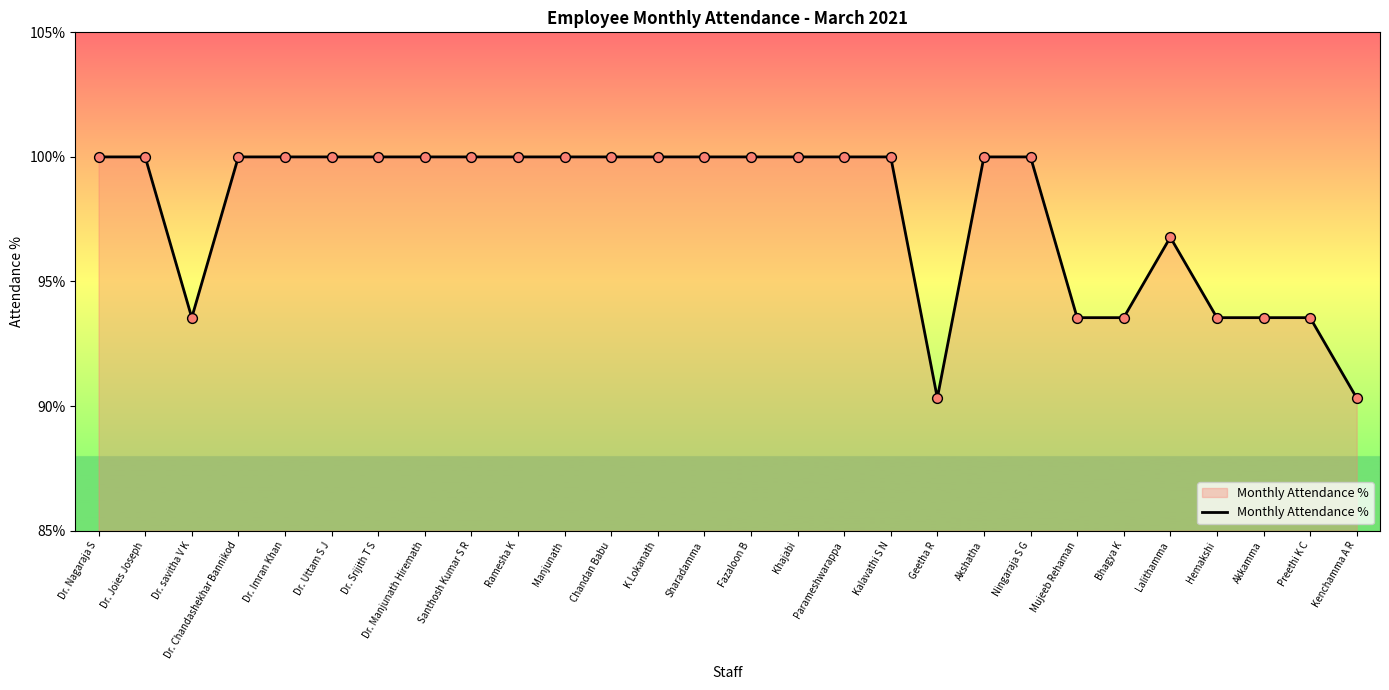

What is the ratio of the value at Dr. Imran Khan to the value at Dr. Uttam S J?

1.0